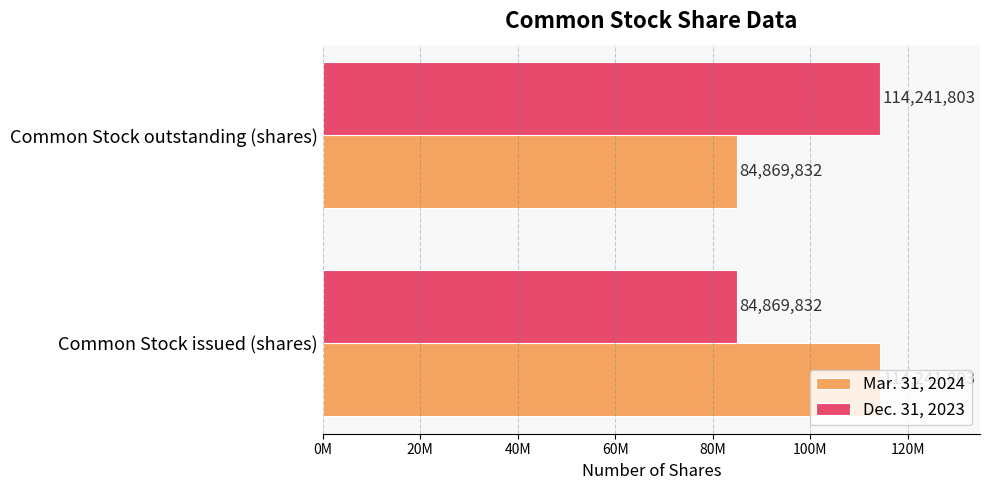

At which label is Mar. 31, 2024 closest to 99555817?

Common Stock outstanding (shares)